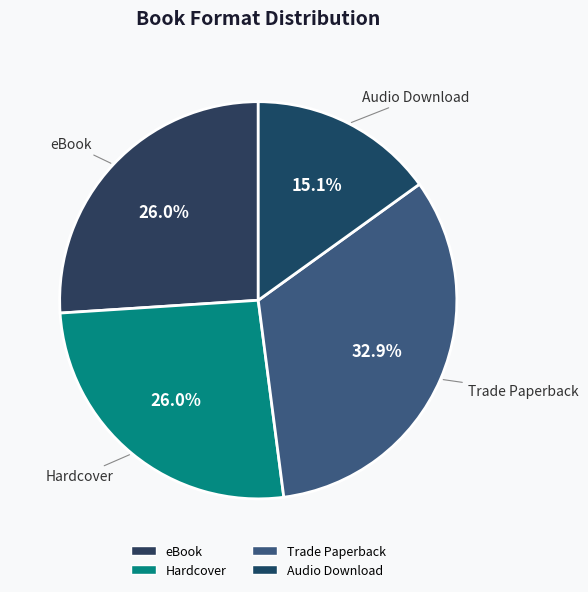

To the nearest percent, what percentage of the pie is eBook?

26%